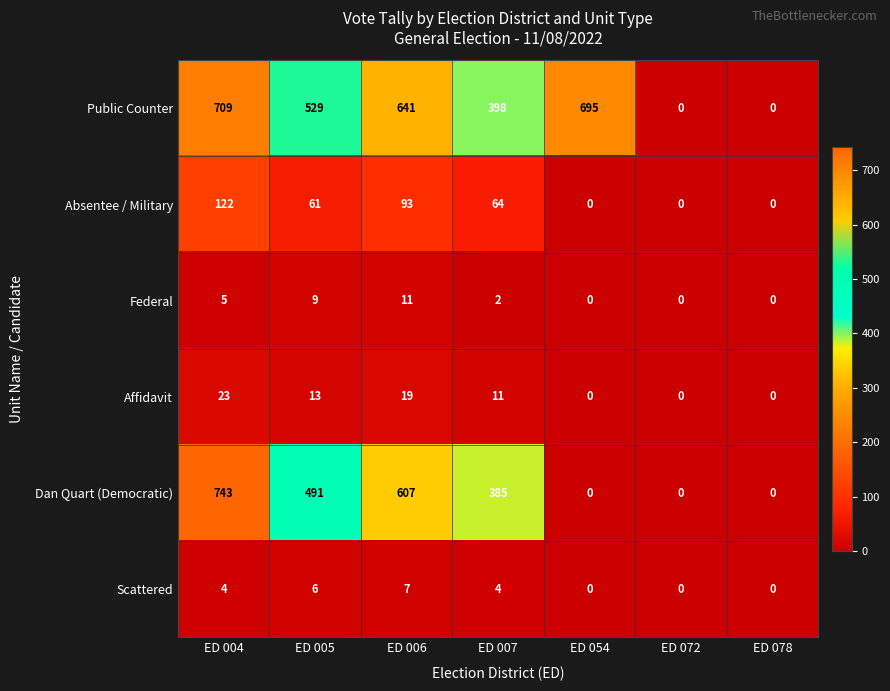

The value of Federal at ED 054 is -6. True or false?

False